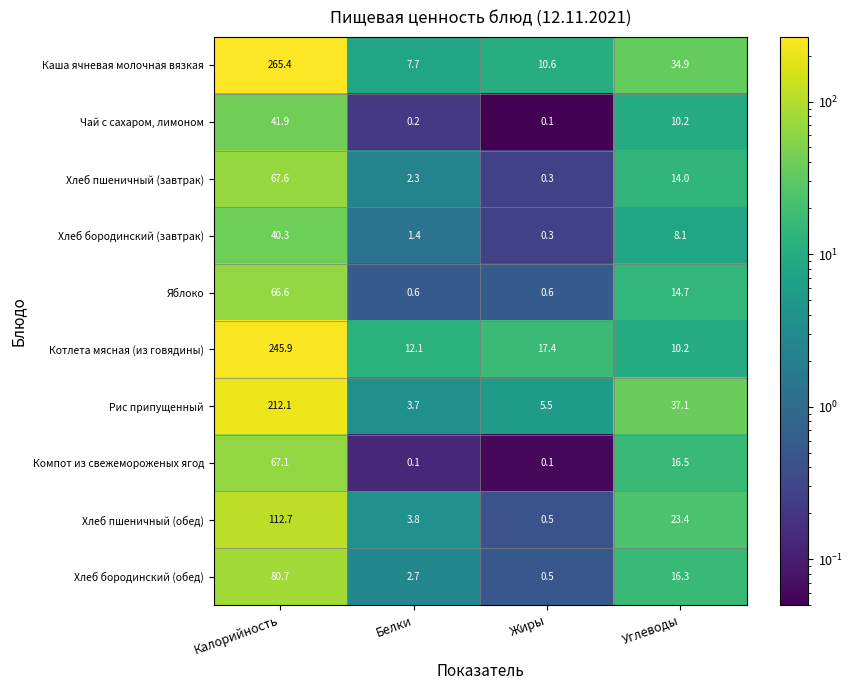

The value of Рис припущенный at Белки is 3.7. True or false?

True